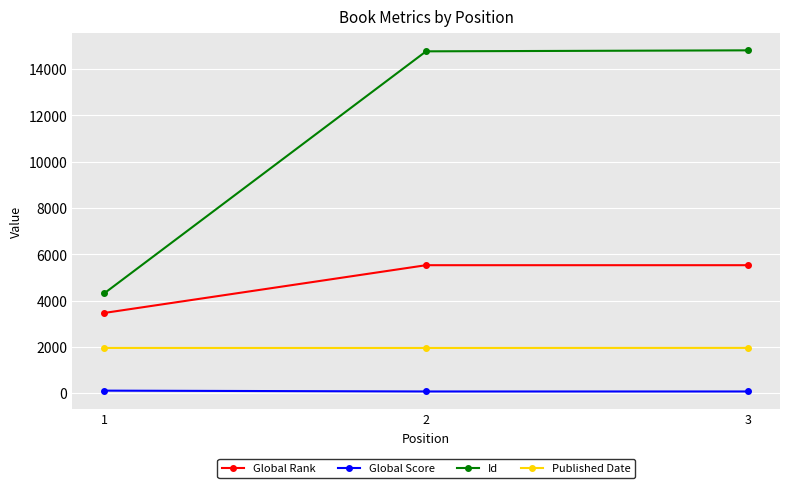

List the series in order of their overall mean, highest first.

Id, Global Rank, Published Date, Global Score